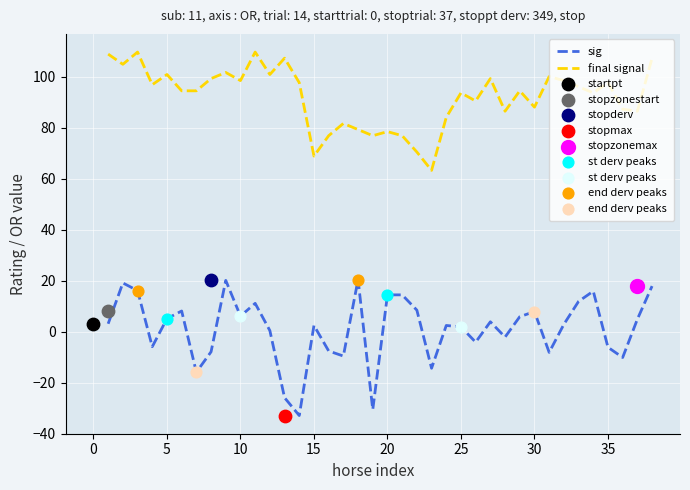

The final signal series shows 149.1 at 25. True or false?

False